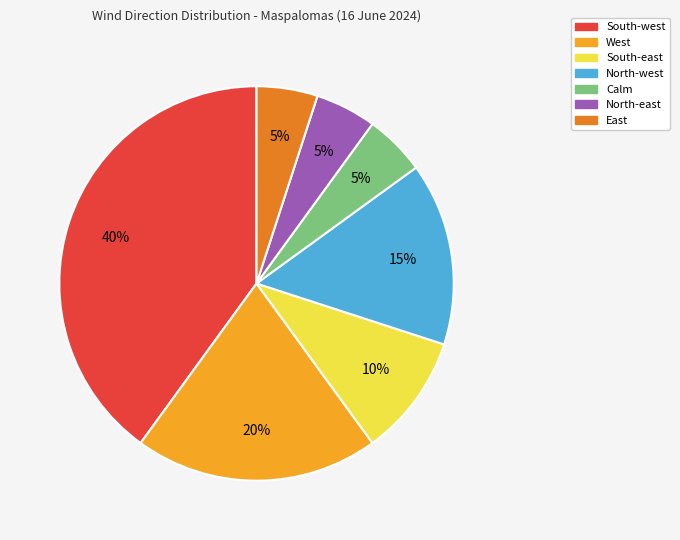

Between South-west and South-east, which is larger?

South-west